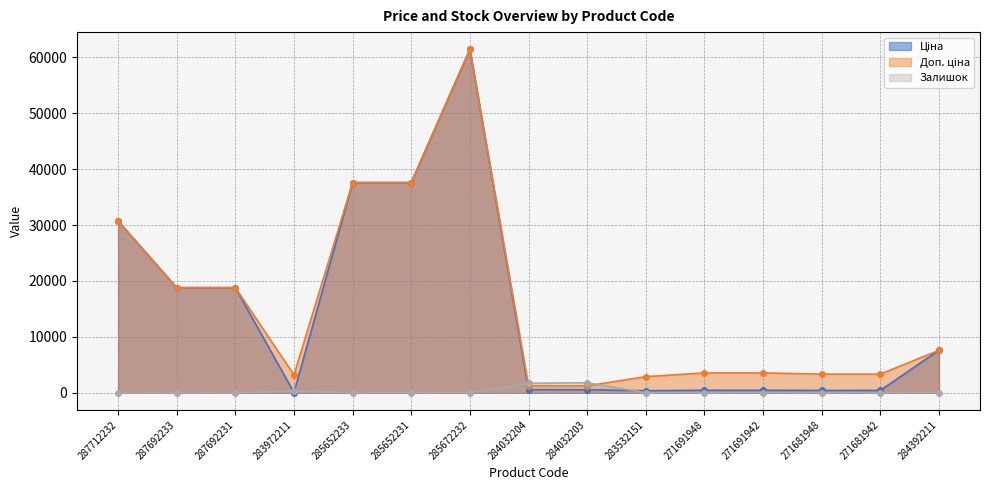

Is it true that Залишок equals 23.0 at 285652231?

True